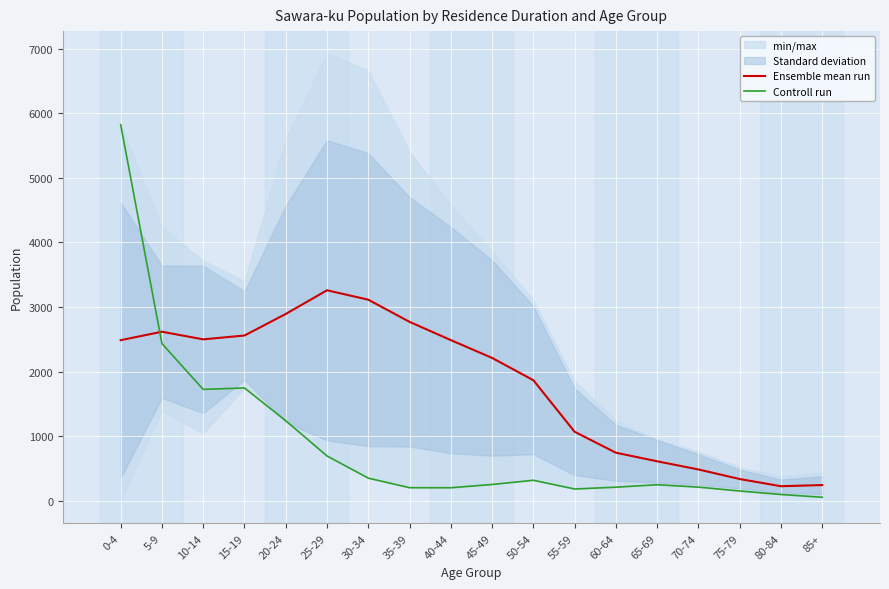

List the labels in order of Controll run value, largest first.

0-4, 5-9, 15-19, 10-14, 20-24, 25-29, 30-34, 50-54, 45-49, 65-69, 70-74, 60-64, 35-39, 40-44, 55-59, 75-79, 80-84, 85+